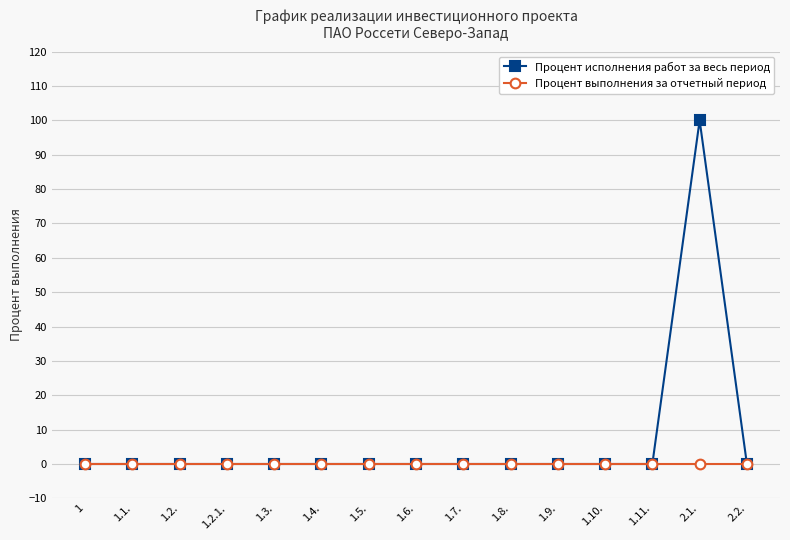

At which category is the sum across all series the highest?

2.1.